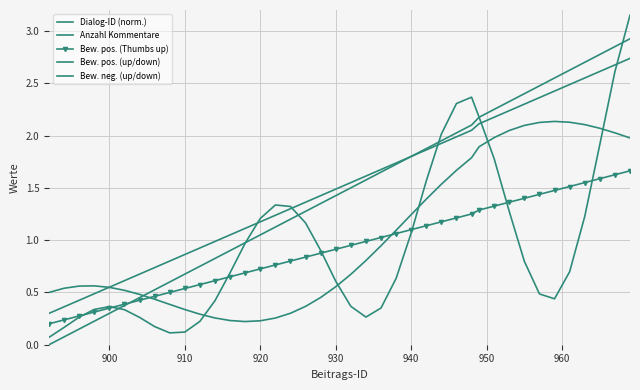

Is this an area chart (filled region under the line)?

No